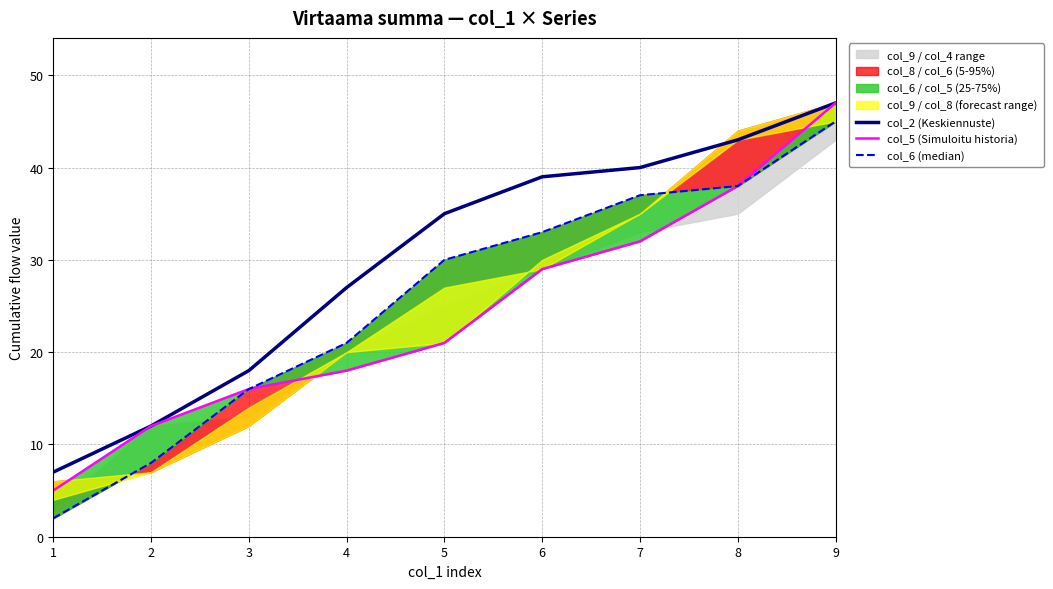

What is the total value across all series at 7?

109